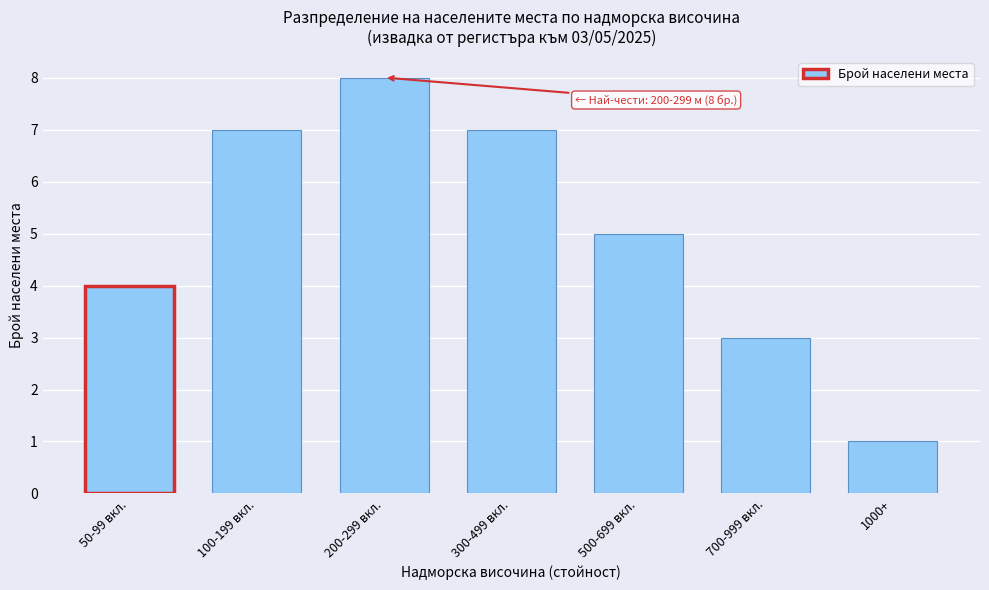

Reading left to right, transcribe all the data shown in this chart.

4	7	8	7	5	3	1